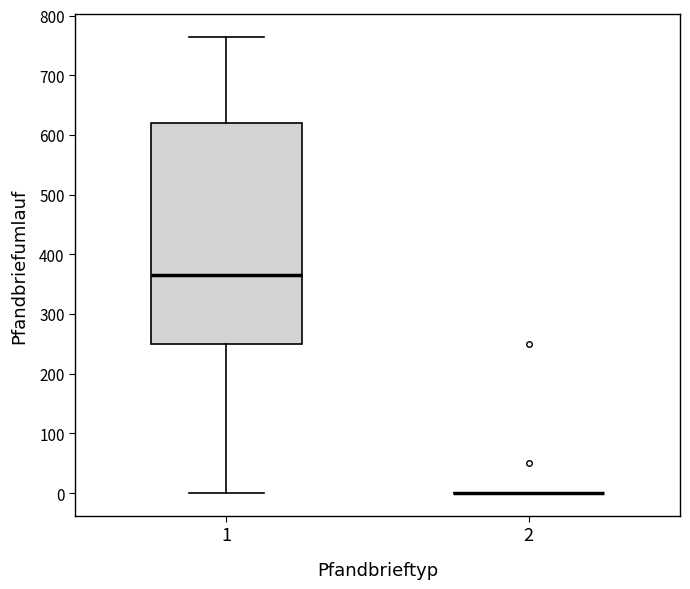

Reading left to right, read every box against the y-axis: the position of its median line, the range the box covers, and the ends of its whiskers. The values are not printed on the chart, so give them approximately, as read against the axis.

1: median 370, box 250 to 620, whiskers 0 to 760
2: box collapsed to a line at 0, whiskers 0 to 0